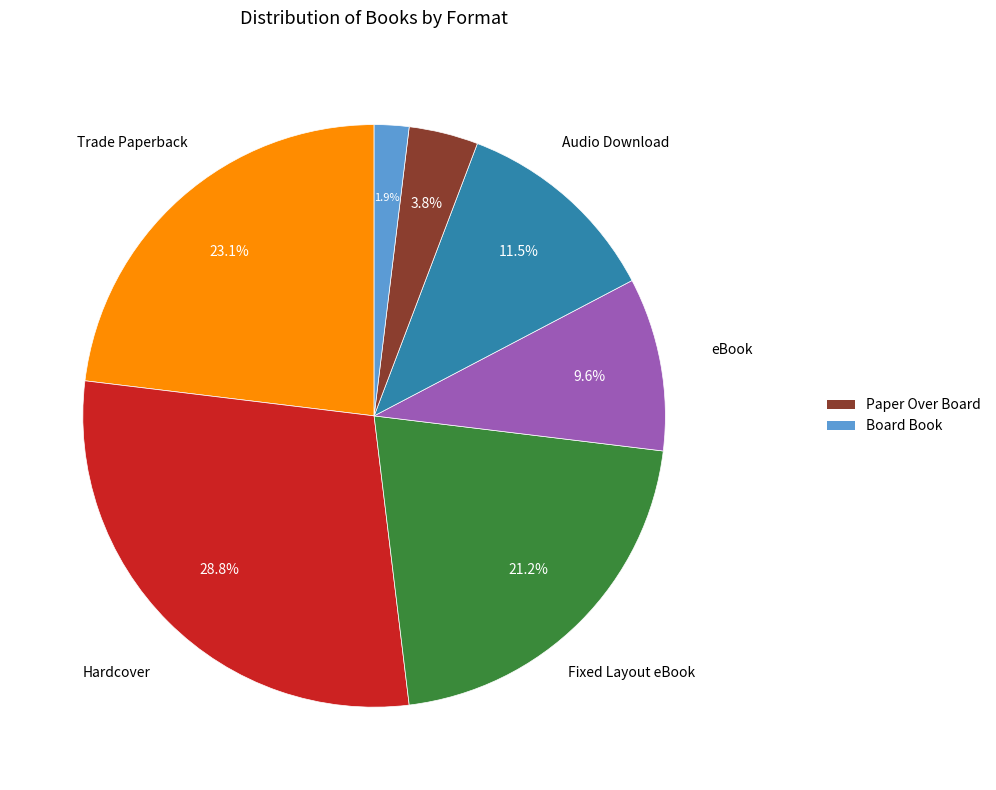

Does any single category account for the majority?

No